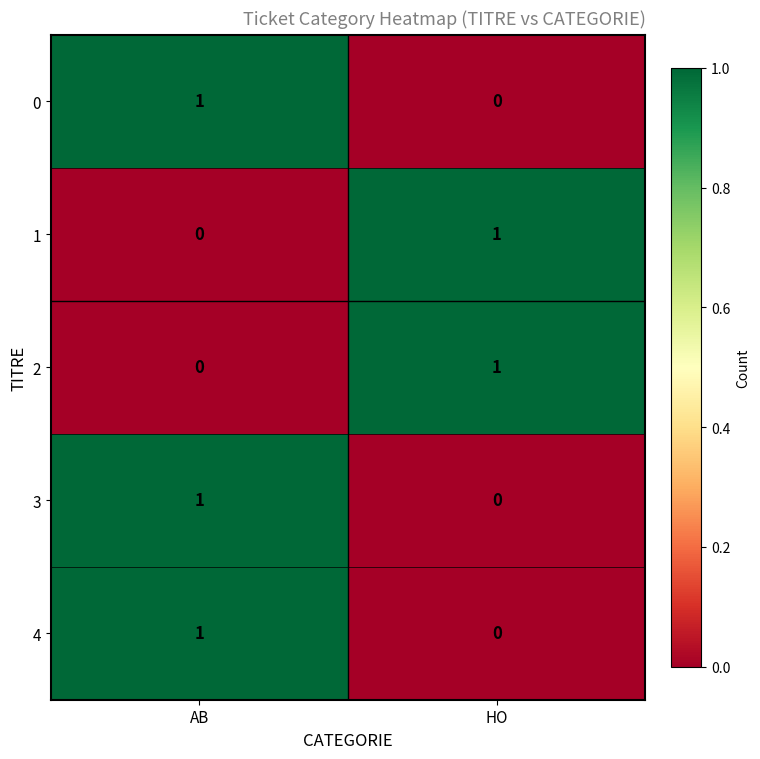

The value of 4 at HO is 1. True or false?

False